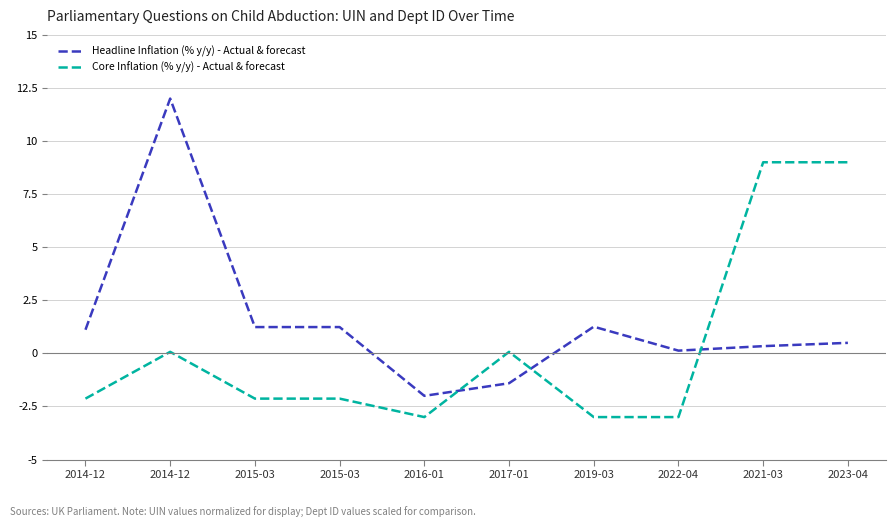

Reading left to right, what are all the values shown in this chart?

Headline Inflation (% y/y) - Actual & forecast: 2014-12=1.1	2014-12=12.0	2015-03=1.2	2015-03=1.2	2016-01=-2.0	2017-01=-1.4	2019-03=1.3	2022-04=0.1	2021-03=0.3	2023-04=0.5
Core Inflation (% y/y) - Actual & forecast: 2014-12=-2.1	2014-12=0.1	2015-03=-2.1	2015-03=-2.1	2016-01=-3.0	2017-01=0.1	2019-03=-3.0	2022-04=-3.0	2021-03=9.0	2023-04=9.0